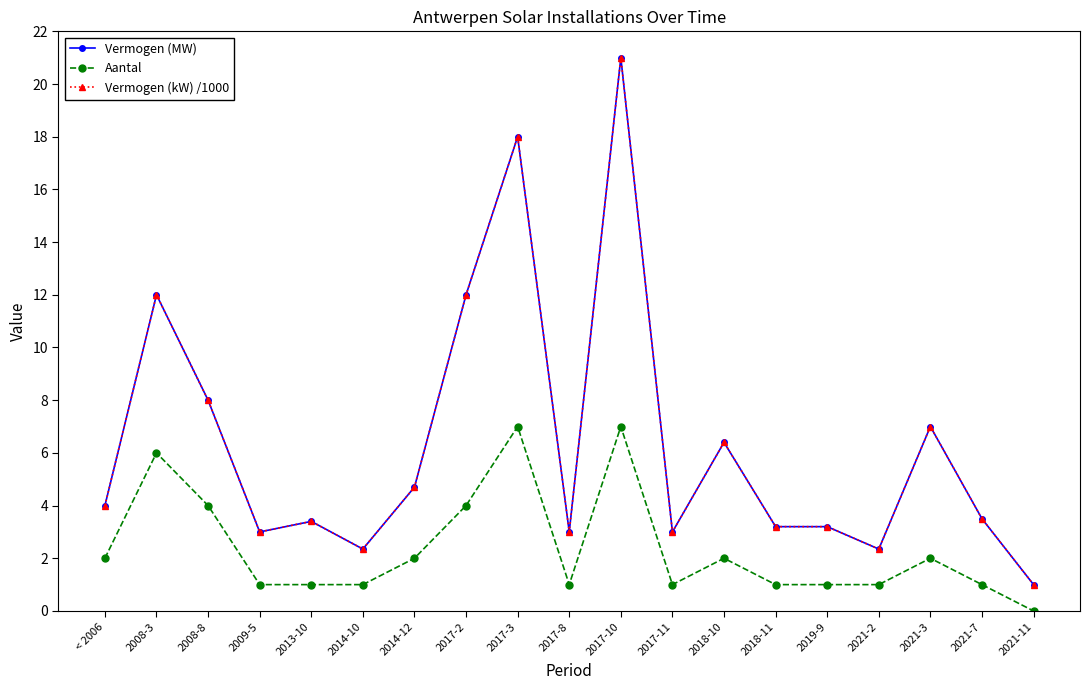

True or false: Aantal has a value of 6.7 at 2008-8.

False